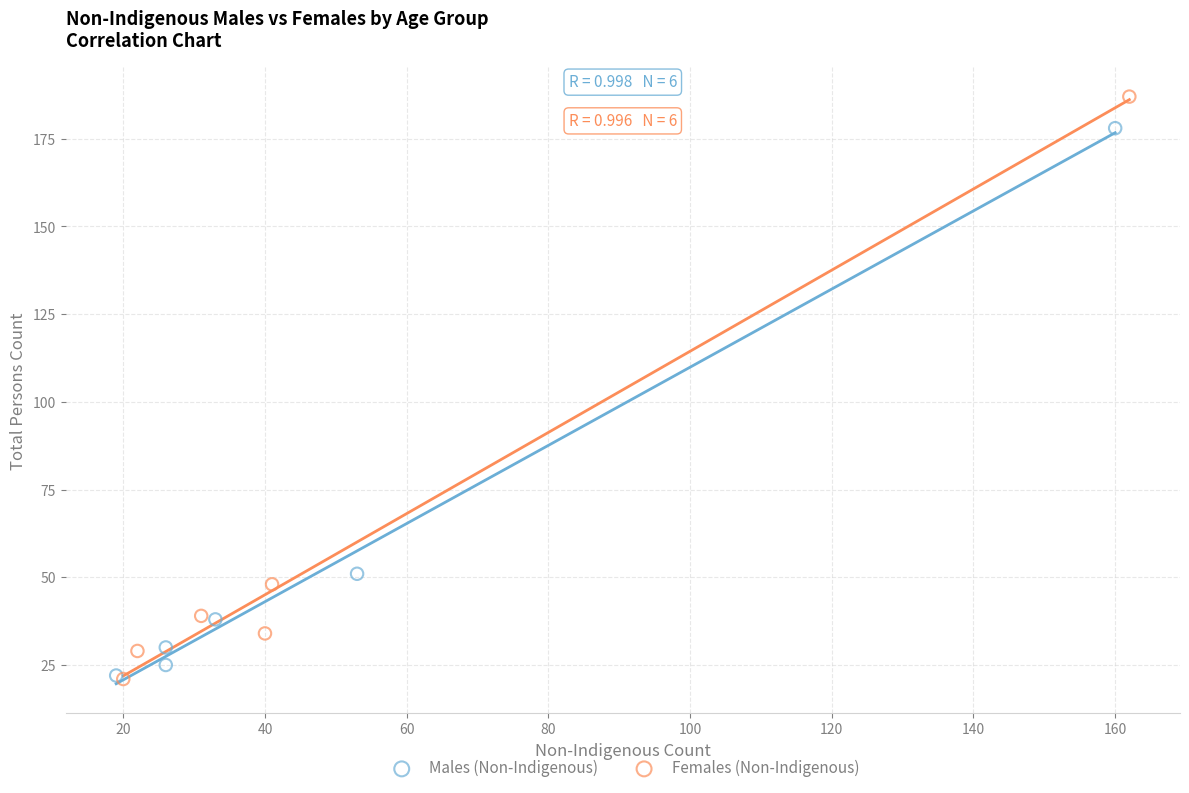

Which series has the widest spread of Y values?

Females (Non-Indigenous)